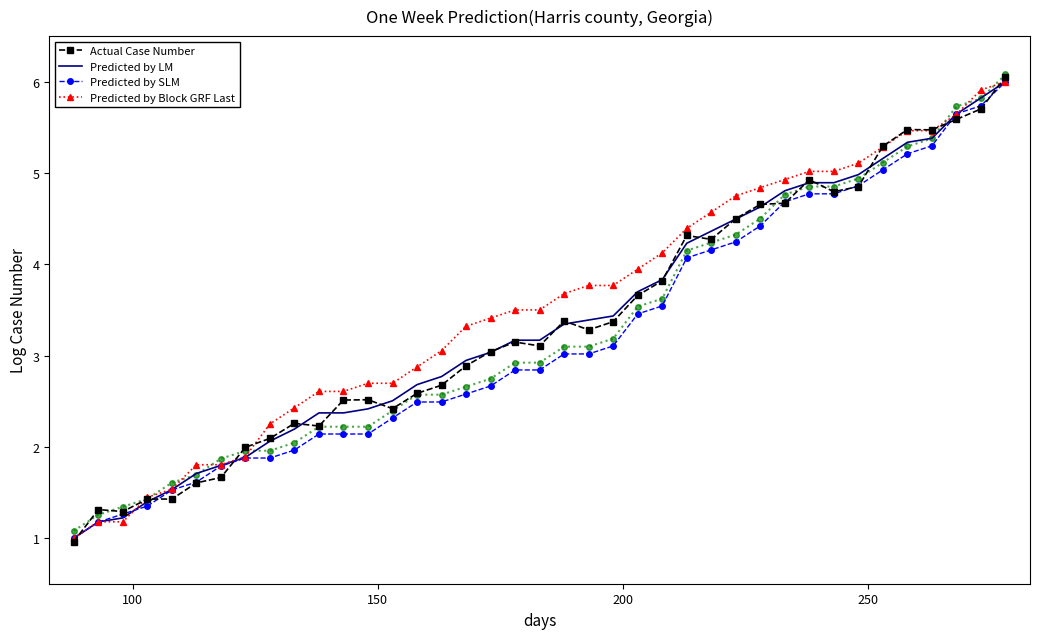

What is the minimum value for Predicted by LM?

1.0